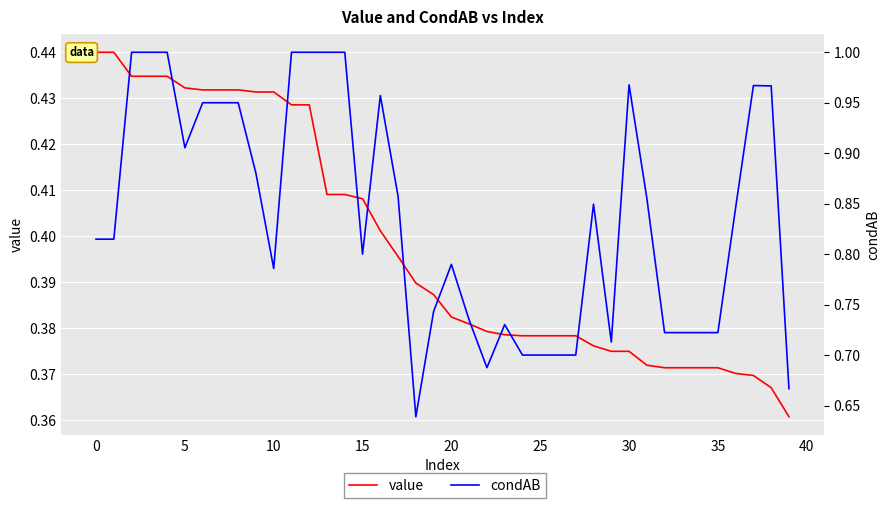

True or false: value and condAB cross at least once.

False